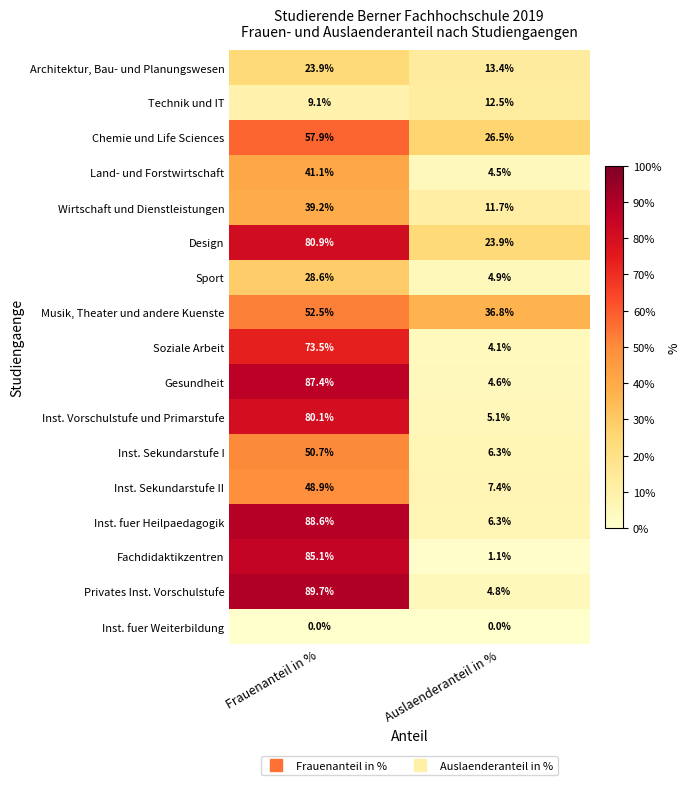

The value of Inst. Sekundarstufe I at Frauenanteil in % is 69.3. True or false?

False